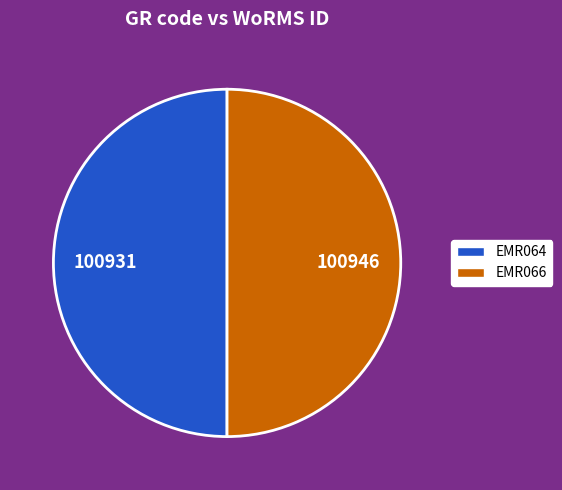

Is it true that EMR066 is 57% of the pie?

False